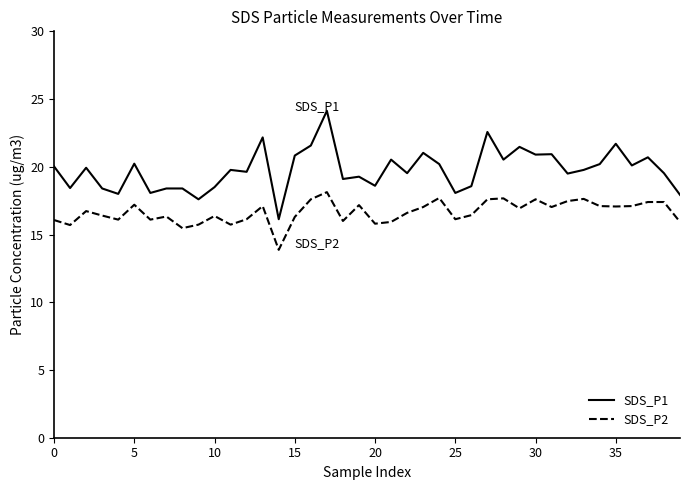

What is the difference between the maximum and minimum values in the SDS_P1 series?

8.0